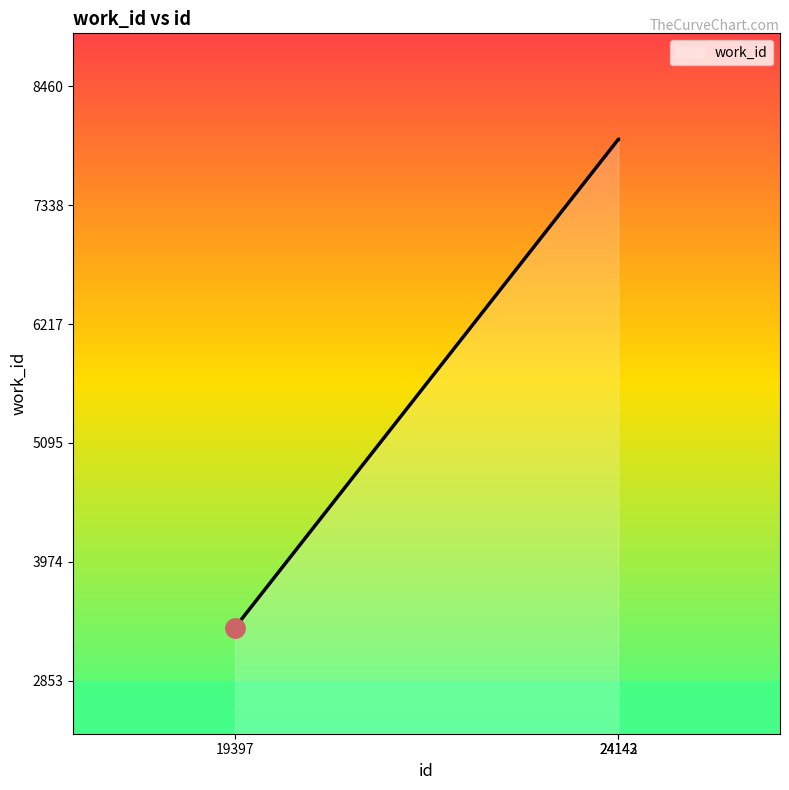

The chart shows a value of 3353 at 19397. True or false?

True